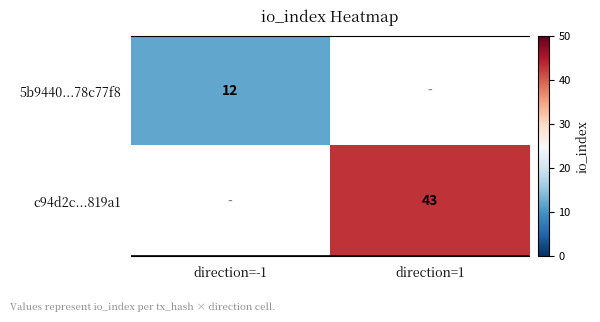

At how many categories does at least one series exceed 17?

1